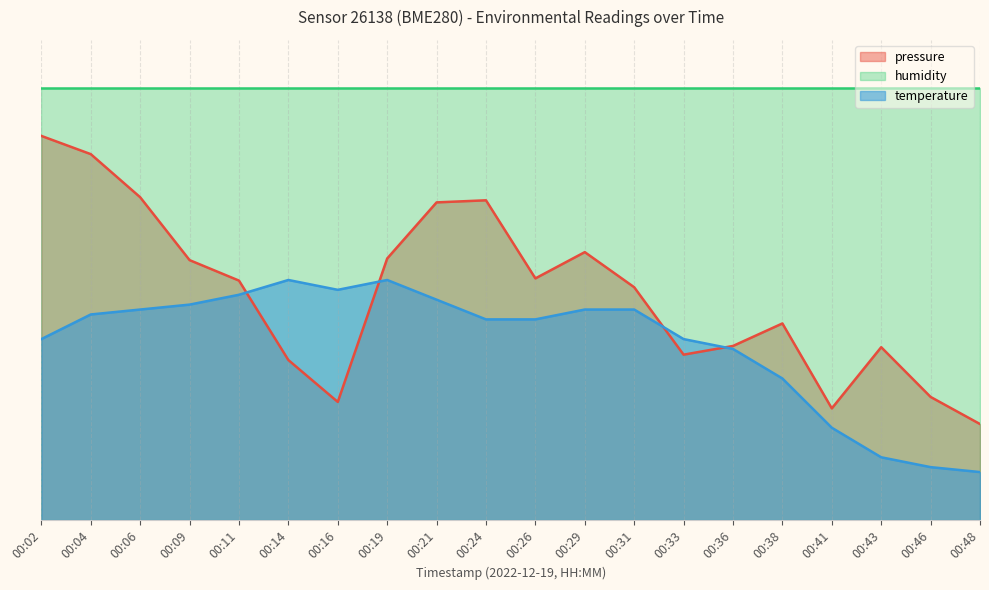

What are all the series names shown in the legend?

pressure, humidity, temperature